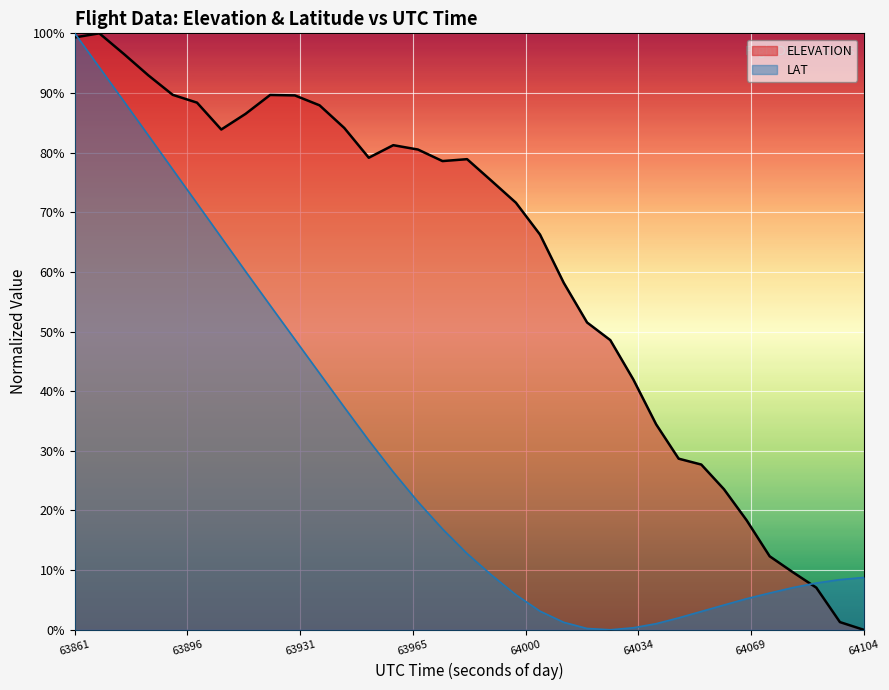

Which series has the largest range (max minus min)?

ELEVATION